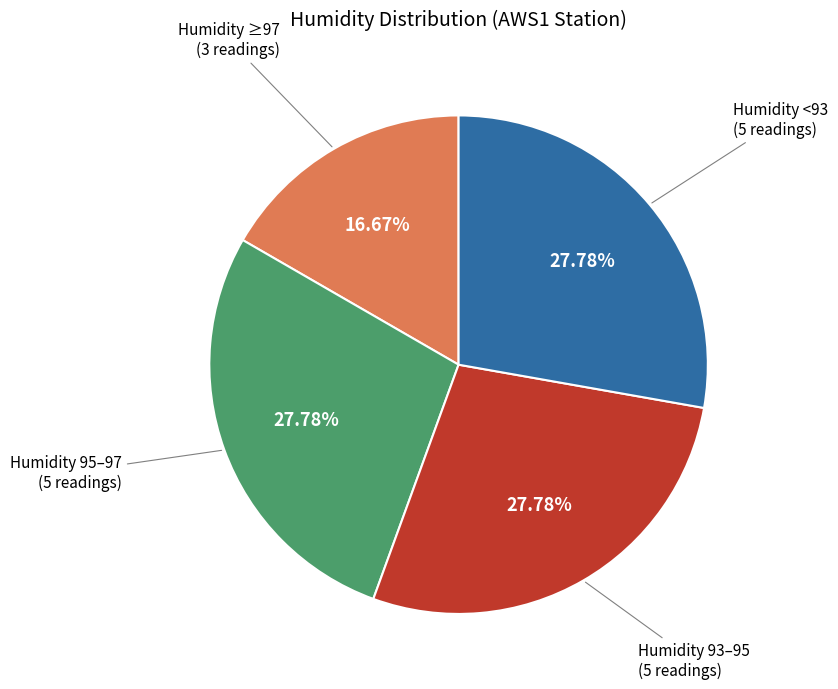

Is Humidity 93–95 (5 readings) the majority of the pie?

No